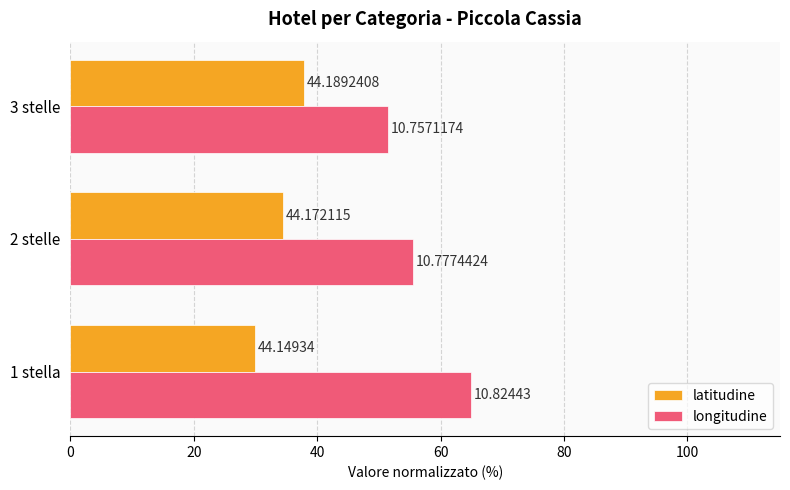

What are all the series names shown in the legend?

latitudine, longitudine